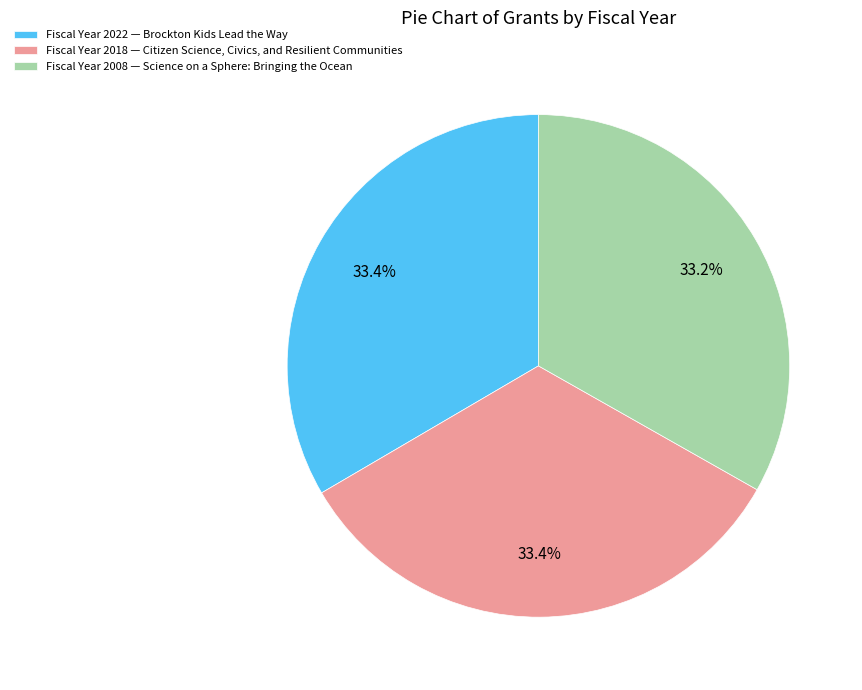

Combined, do Fiscal Year 2018 — Citizen Science, Civics, and Resilient Communities and Fiscal Year 2008 — Science on a Sphere: Bringing the Ocean account for over 50%?

Yes